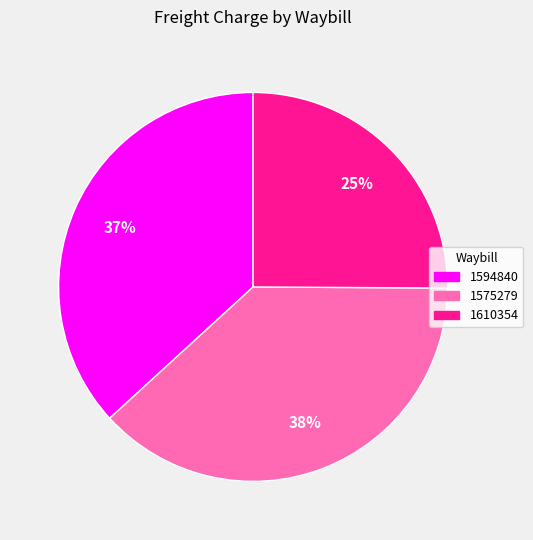

Is it true that 1594840 is 37% of the pie?

True